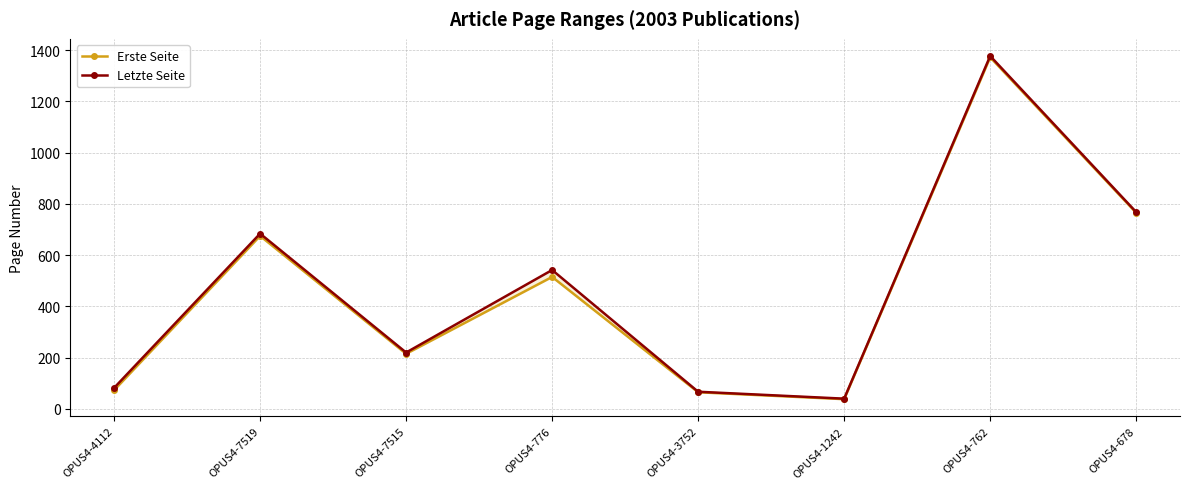

What is the greatest value displayed?

1377